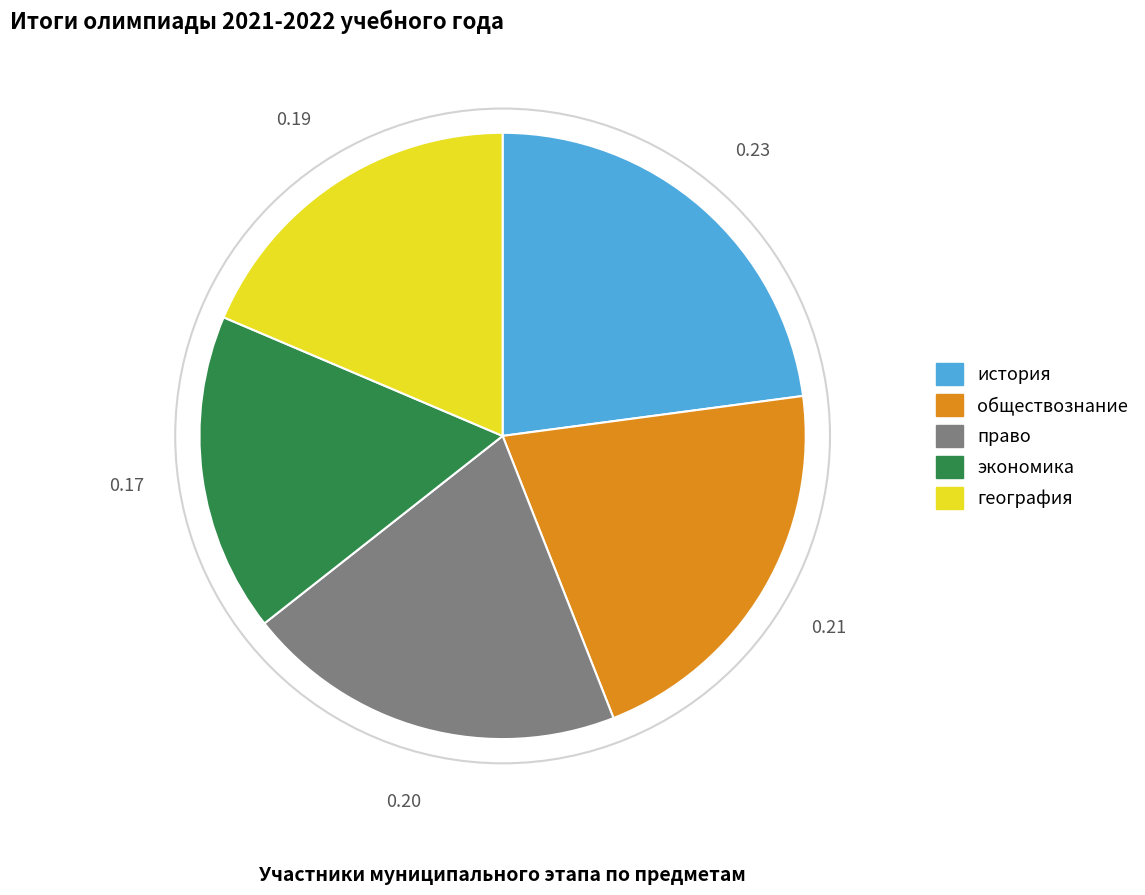

Does право represent more than half of the total?

No